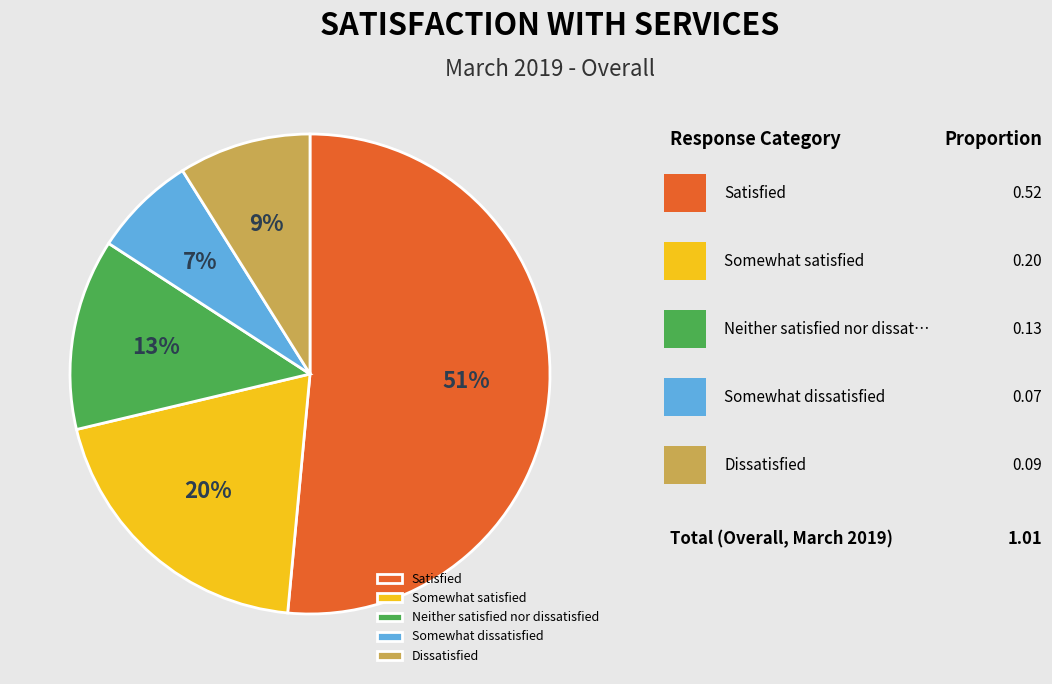

To the nearest percent, what portion does Somewhat dissatisfied represent?

7%